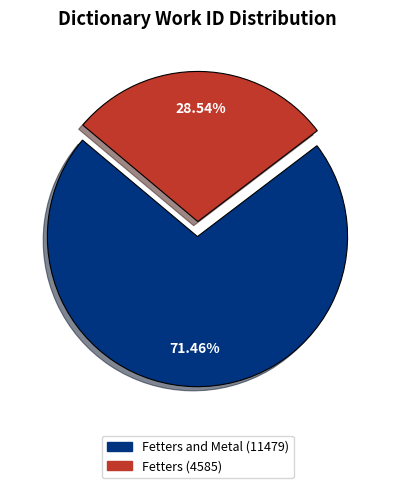

Does any single category account for the majority?

Yes